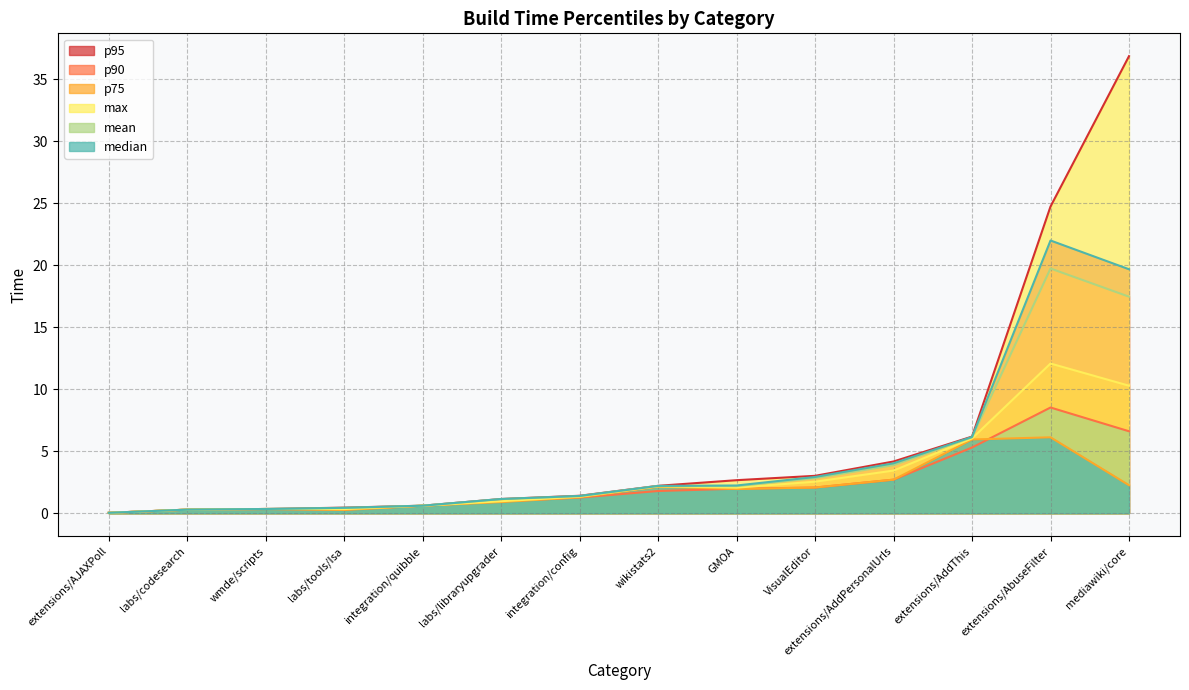

What is the average value of the p95 series?

4.5